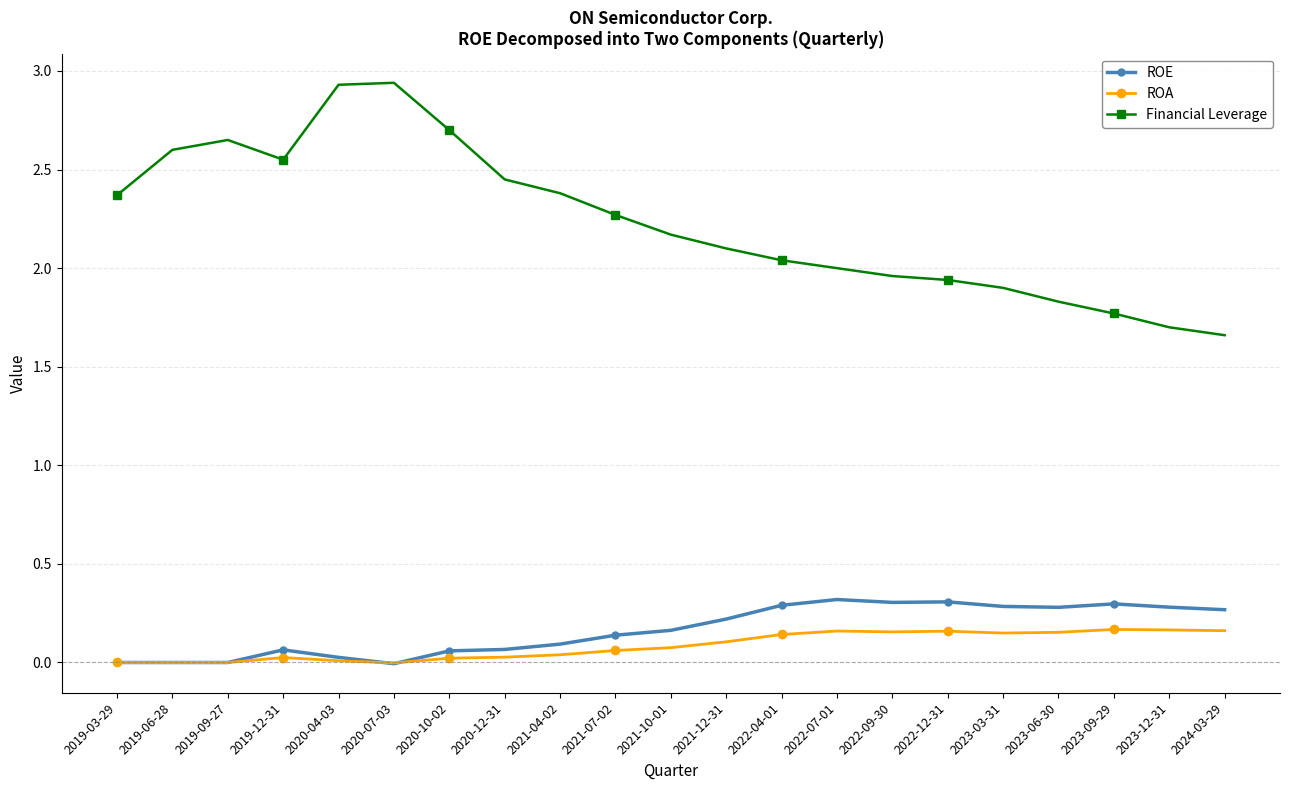

What is the difference between the highest and lowest values at 2020-10-02?

2.7